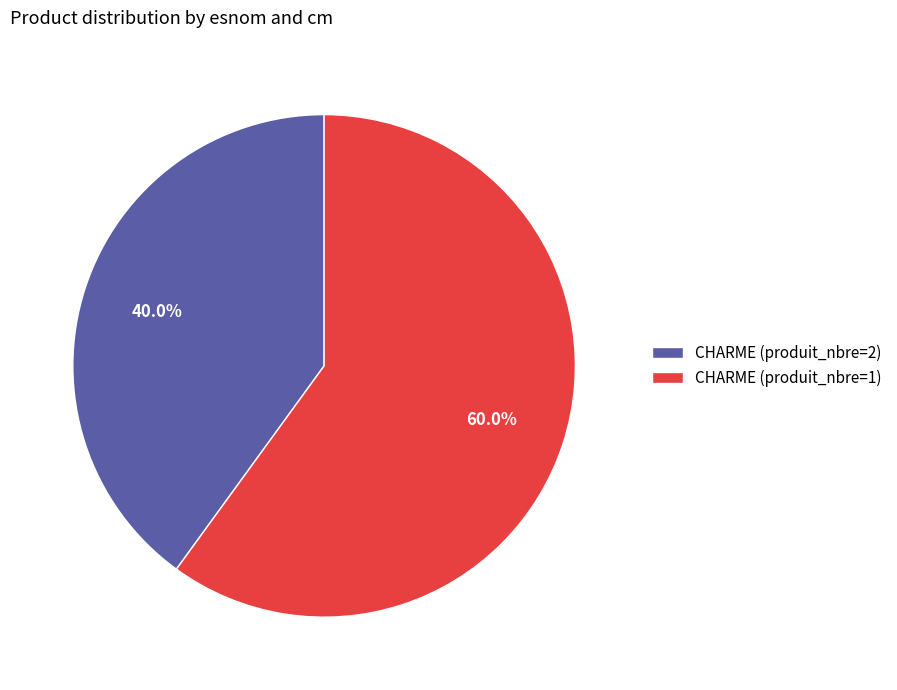

Approximately how many times larger is the value at CHARME (produit_nbre=1) compared to CHARME (produit_nbre=2)?

1.5